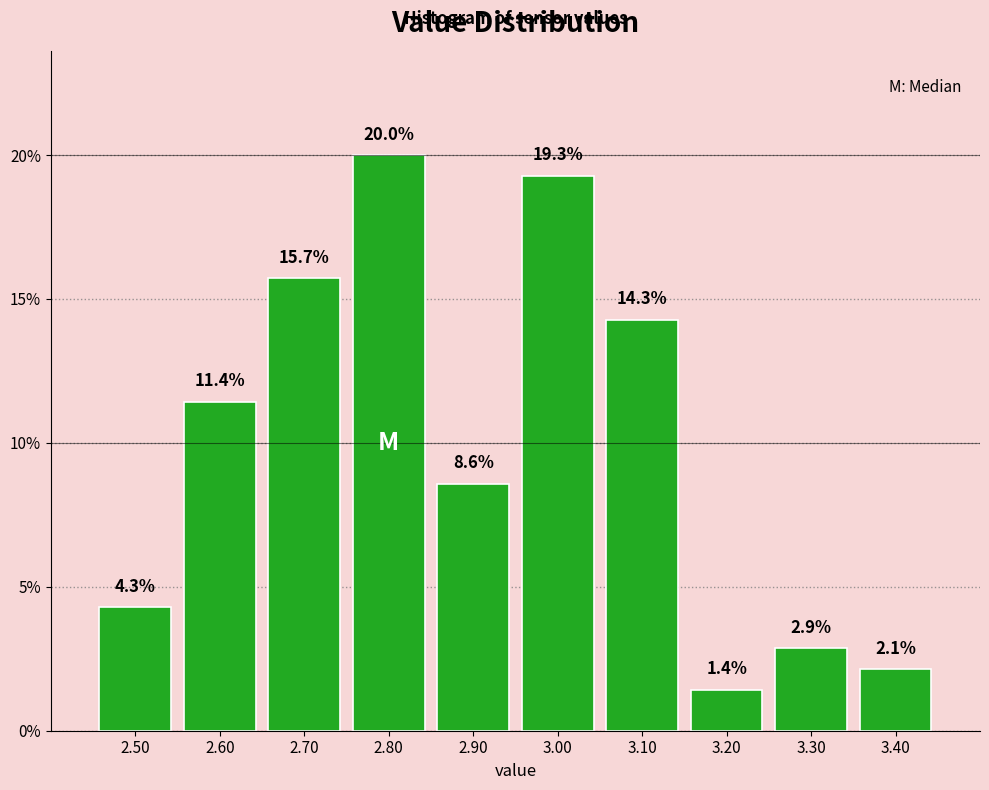

Reading left to right, transcribe this chart: for each bar, give the range it covers on the x-axis and its height.

2.45 to 2.55: 4.3
2.55 to 2.65: 11.4
2.65 to 2.75: 15.7
2.75 to 2.85: 20.0
2.85 to 2.95: 8.6
2.95 to 3.05: 19.3
3.05 to 3.15: 14.3
3.15 to 3.25: 1.4
3.25 to 3.35: 2.9
3.35 to 3.45: 2.1